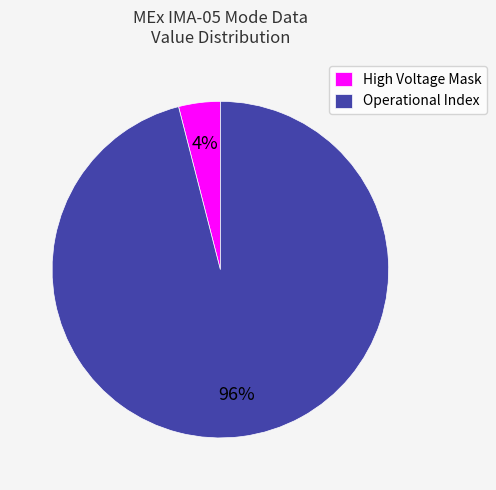

Which slice is the largest?

Operational Index